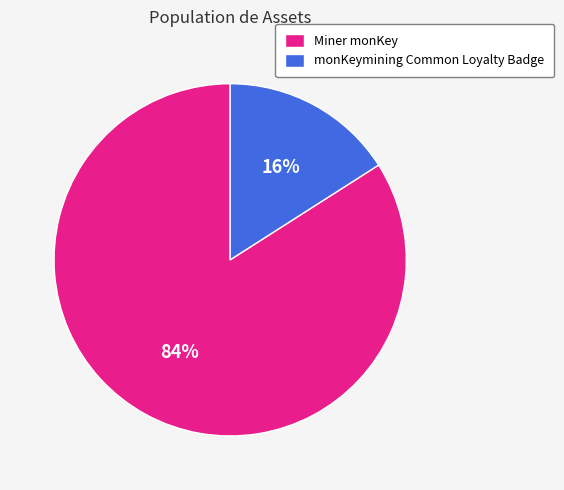

True or false: Miner monKey accounts for 97% of the total.

False